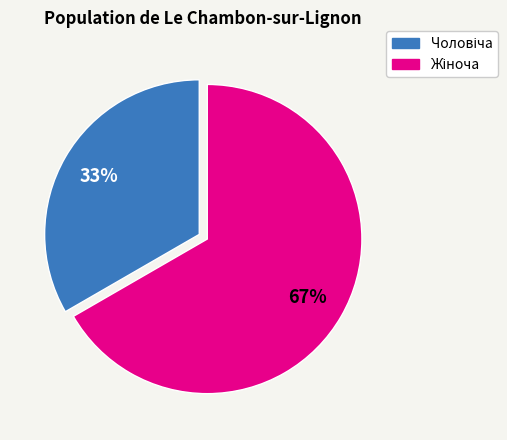

Count the number of slices in the pie.

2